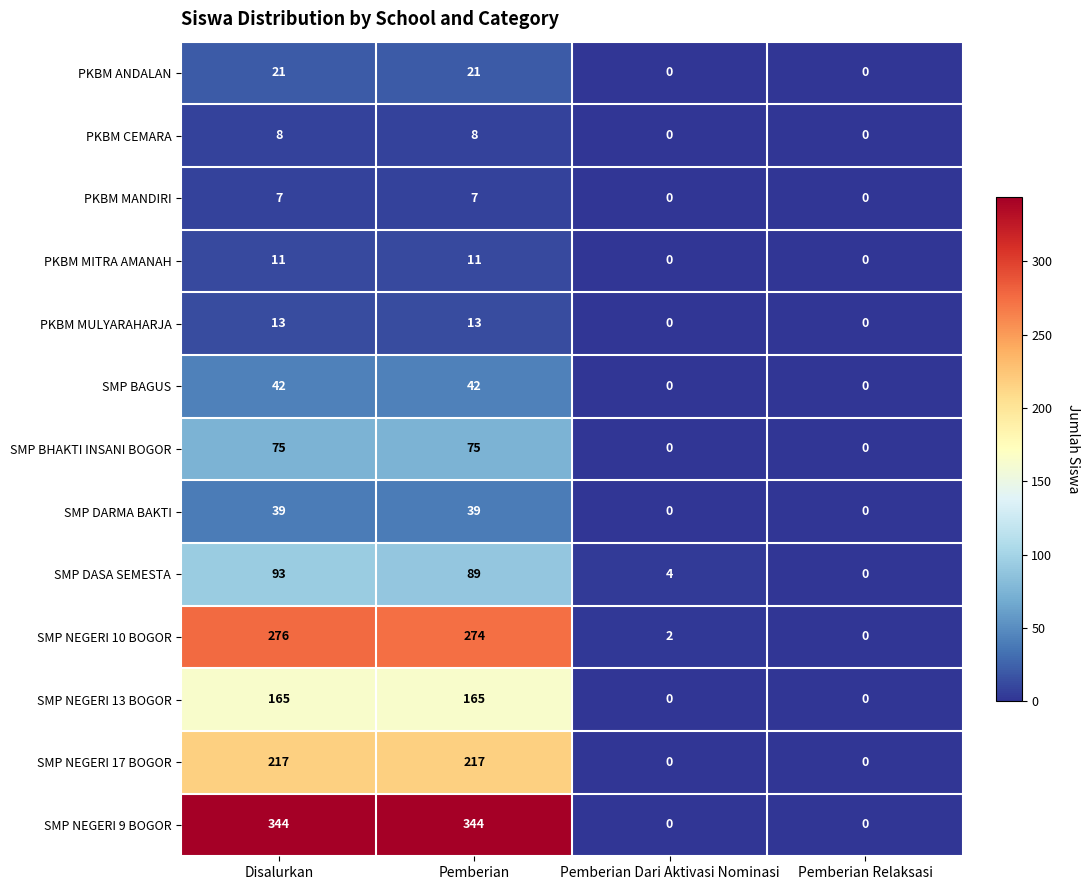

Which series changed the most between Disalurkan and Pemberian Dari Aktivasi Nominasi?

SMP NEGERI 9 BOGOR